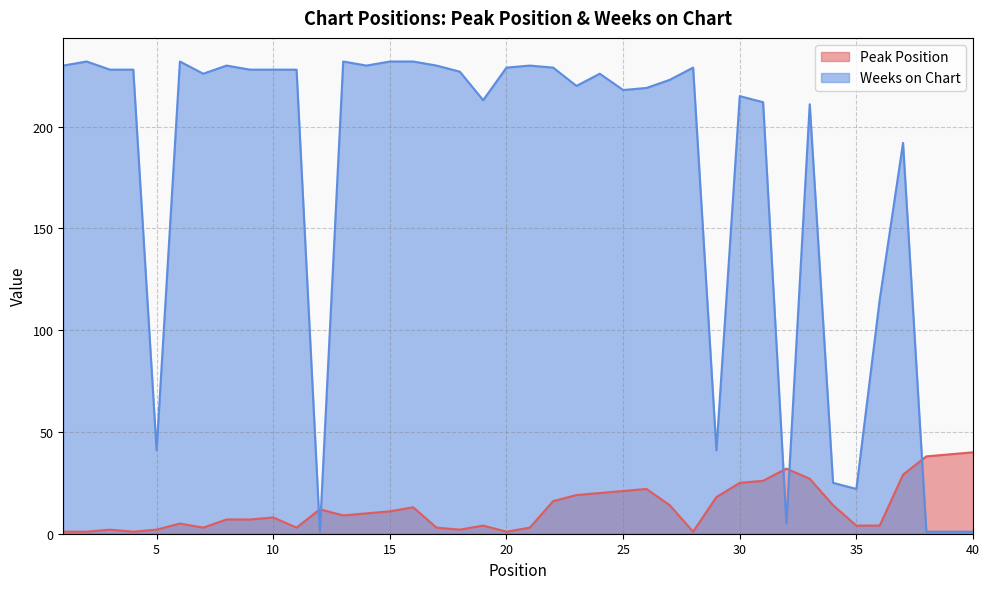

At which category does Peak Position reach its first local peak?

3